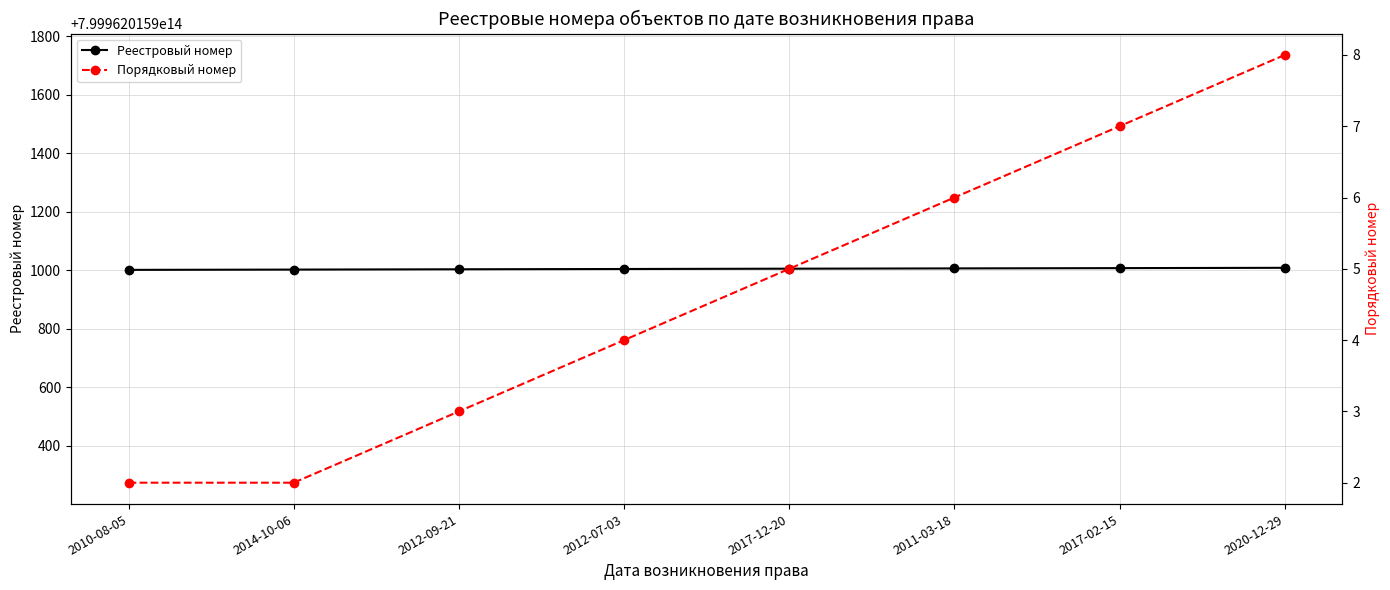

True or false: Реестровый номер has more than 1 interior local peaks.

False